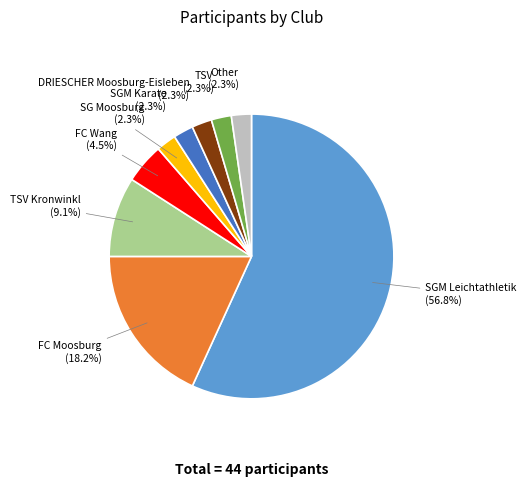

What percentage is NOT represented by FC Wang?

95.5%